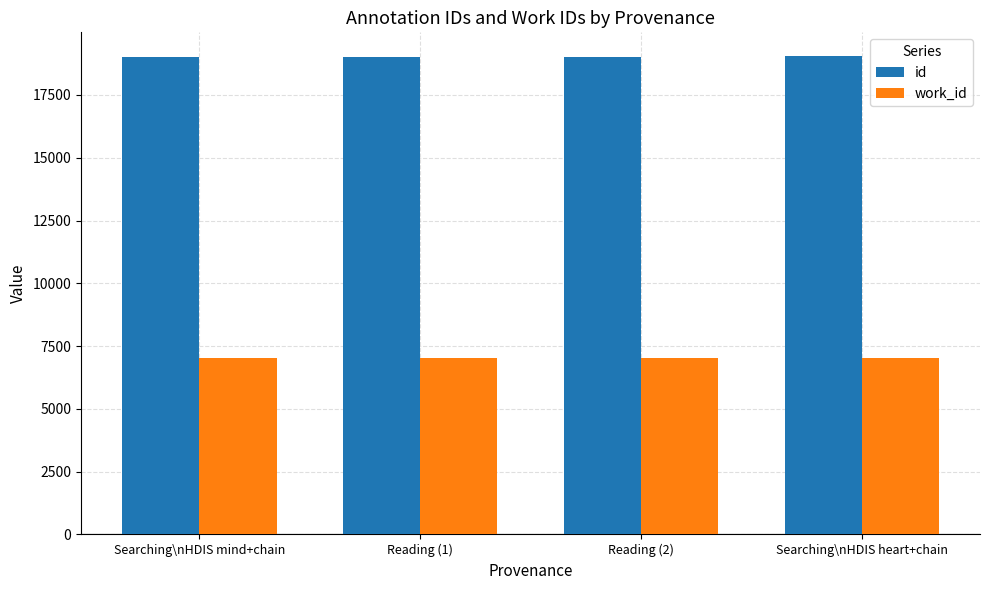

Rank the series at Searching\nHDIS heart+chain from lowest to highest value.

work_id, id